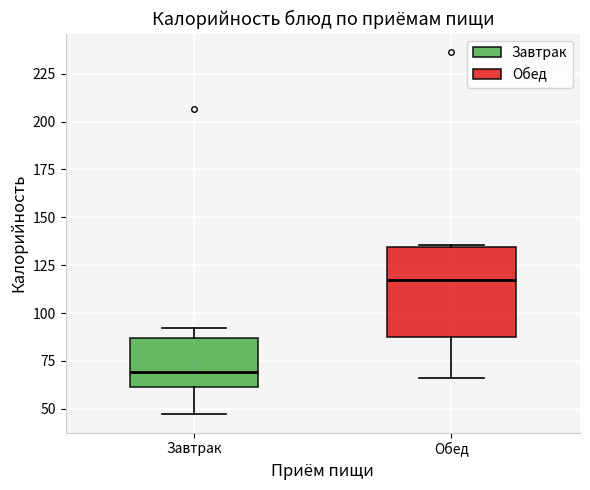

Comparing the boxes themselves (not the whiskers), which one is the tallest?

Обед